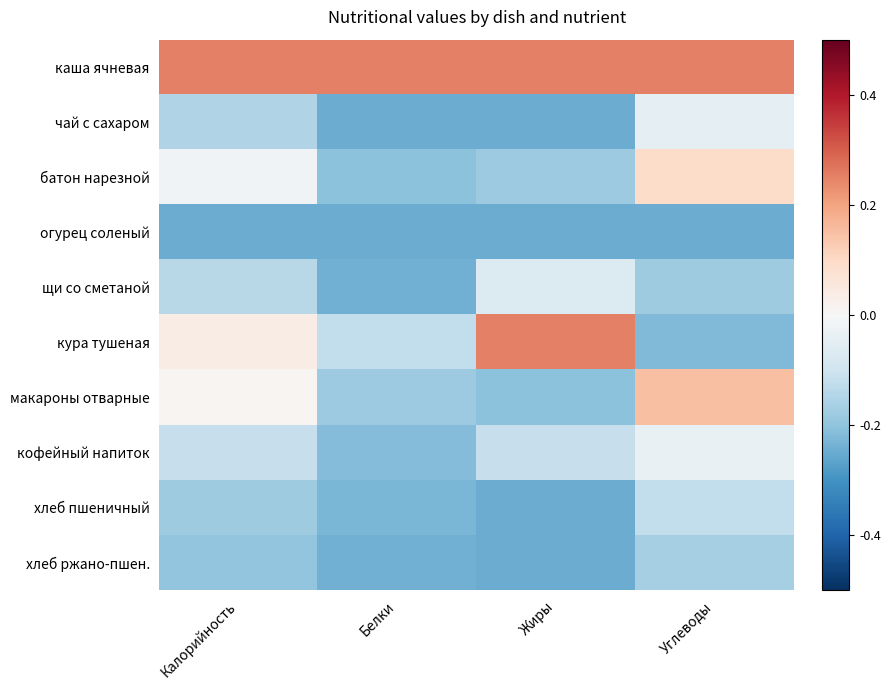

The value of кофейный напиток at Белки is -0.1. True or false?

False